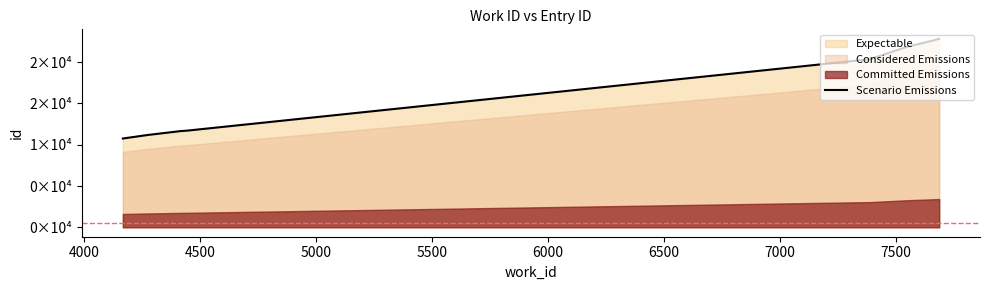

What is the difference between the maximum and minimum values?

12083